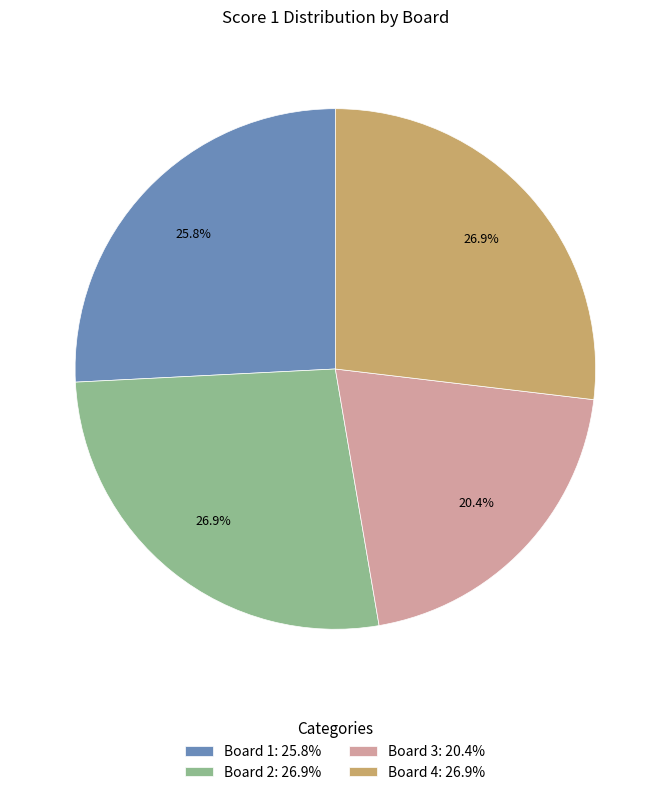

What is the total percentage of Board 1: 25.8% and Board 2: 26.9%?

52.7%